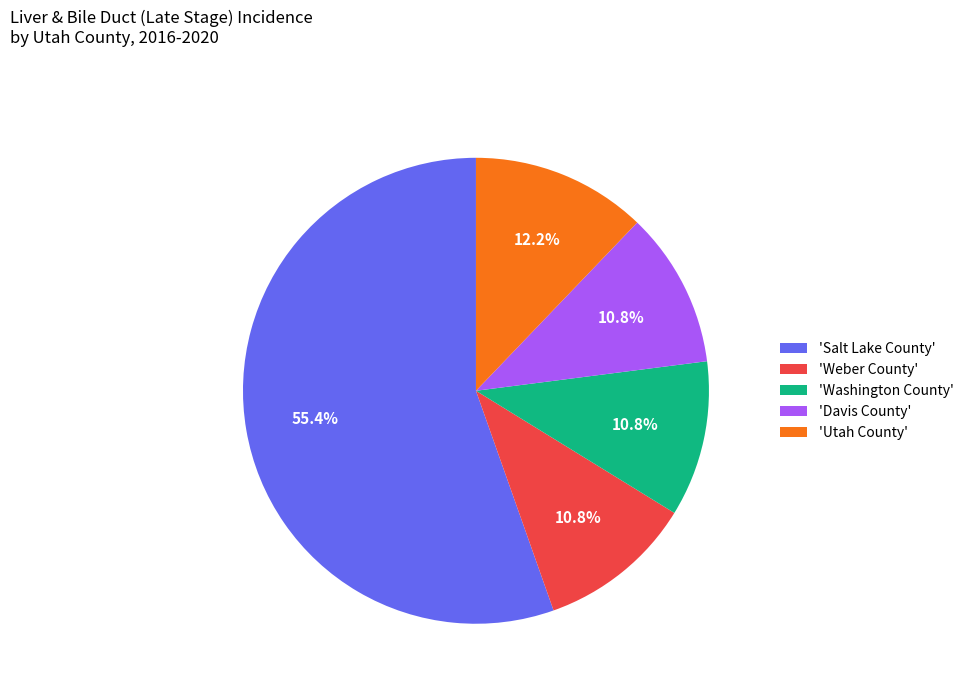

Which slice is the largest?

'Salt Lake County'